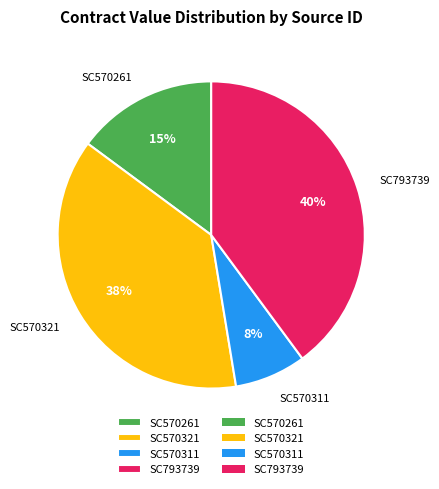

What is the largest slice in the pie chart?

SC793739